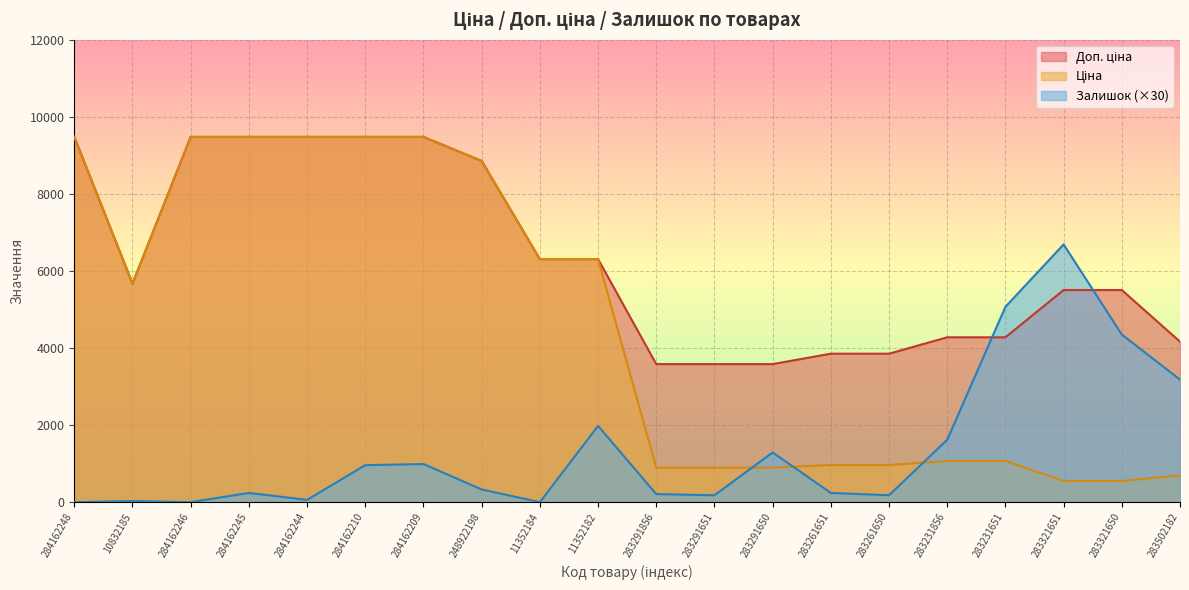

Reading left to right, what are all the values shown in this chart?

Ціна: 9480.1	5673.8	9480.1	9480.1	9480.1	9480.1	9480.1	8856.7	6308.8	6308.8	895.9	895.9	895.9	963.5	963.5	1069.8	1069.8	550.6	550.6	694.3
Доп. ціна: 9480.1	5673.8	9480.1	9480.1	9480.1	9480.1	9480.1	8856.7	6308.8	6308.8	3583.6	3583.6	3583.6	3854.0	3854.0	4279.1	4279.1	5505.8	5505.8	4165.6
Залишок: 0.0	30.0	0.0	240.0	60.0	960.0	990.0	330.0	0.0	1980.0	210.0	180.0	1290.0	240.0	180.0	1620.0	5070.0	6690.0	4350.0	3180.0